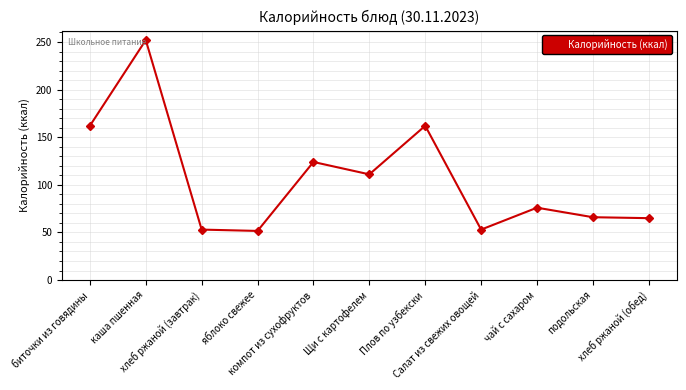

What is the greatest value displayed?

252.0